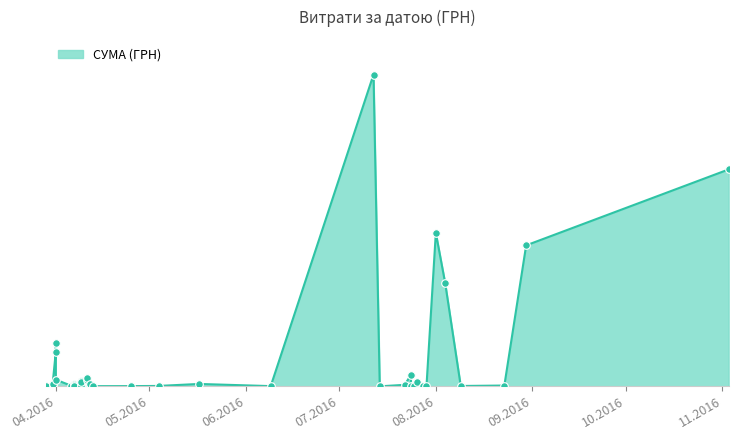

Approximately how many times larger is the value at 04.05.2016 compared to 29.07.2016?

4.0